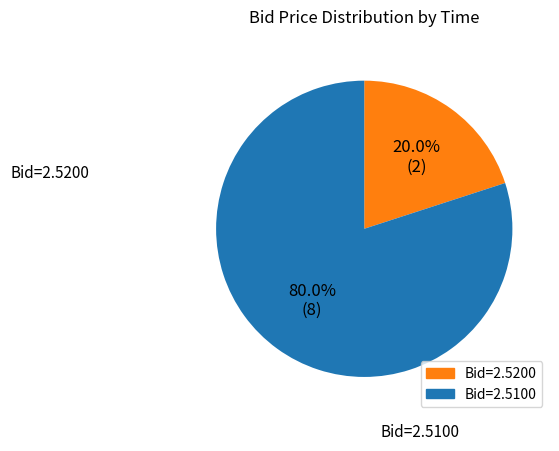

Does any single category account for the majority?

Yes